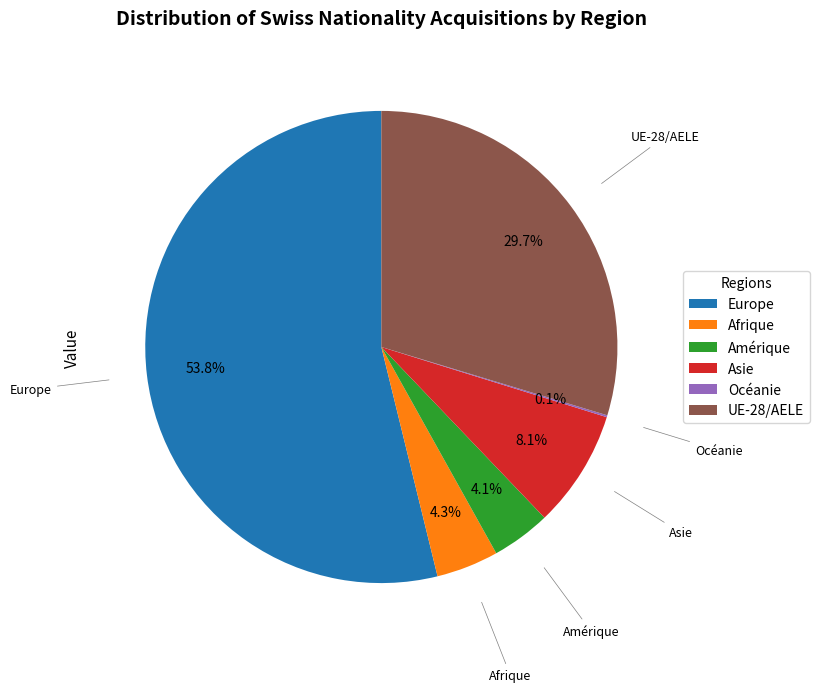

To the nearest percent, what percentage of the pie is Afrique?

4%